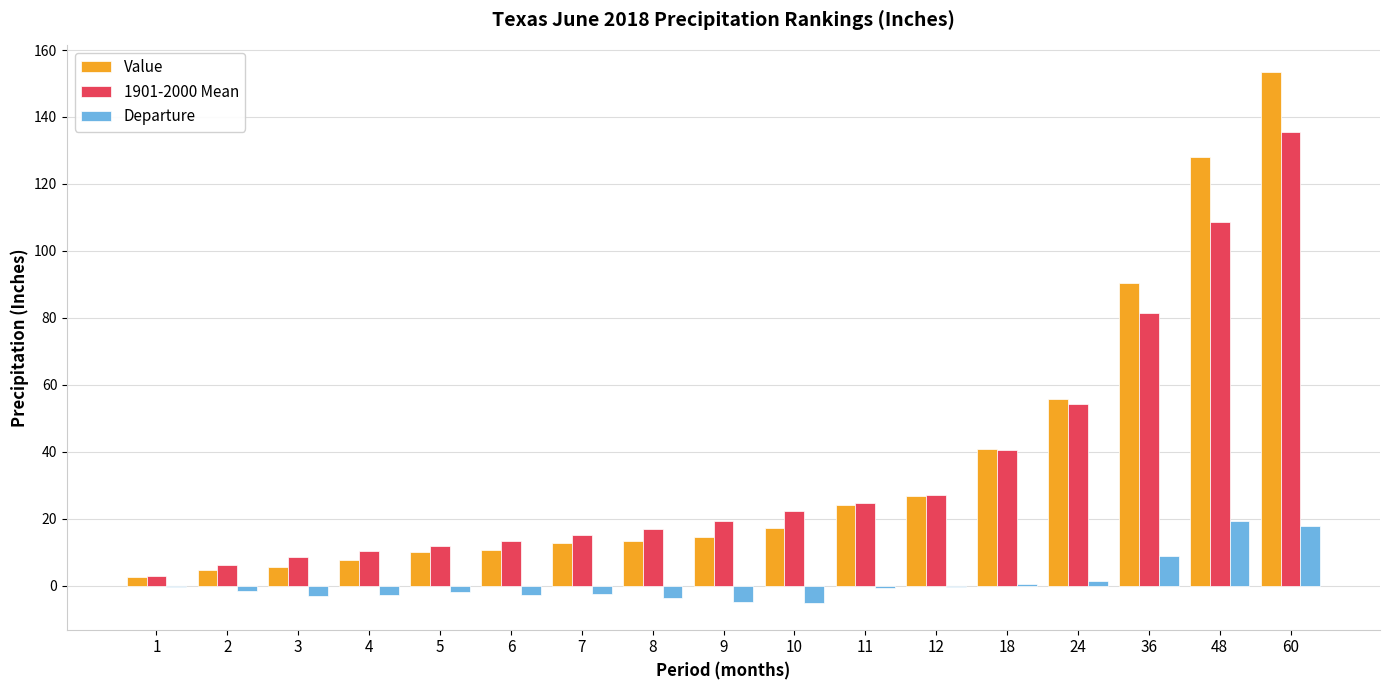

What is the sum of all Departure values?

18.6